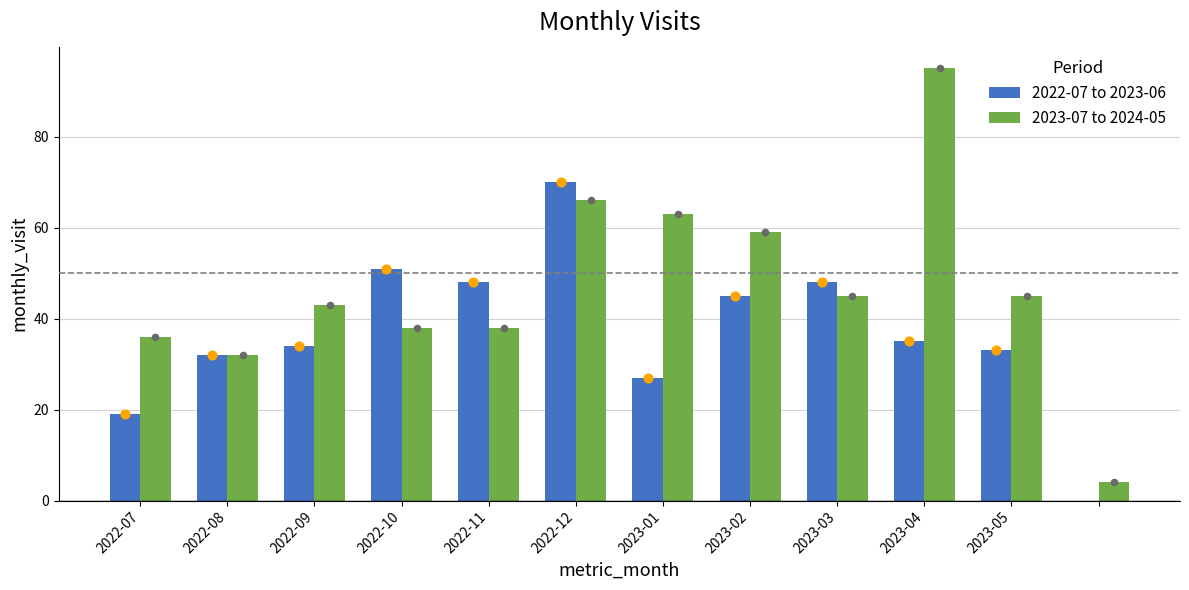

Is the value of 2022-07 to 2023-06 at 2022-08 greater than the value of 2023-07 to 2024-05 at 2022-12?

No